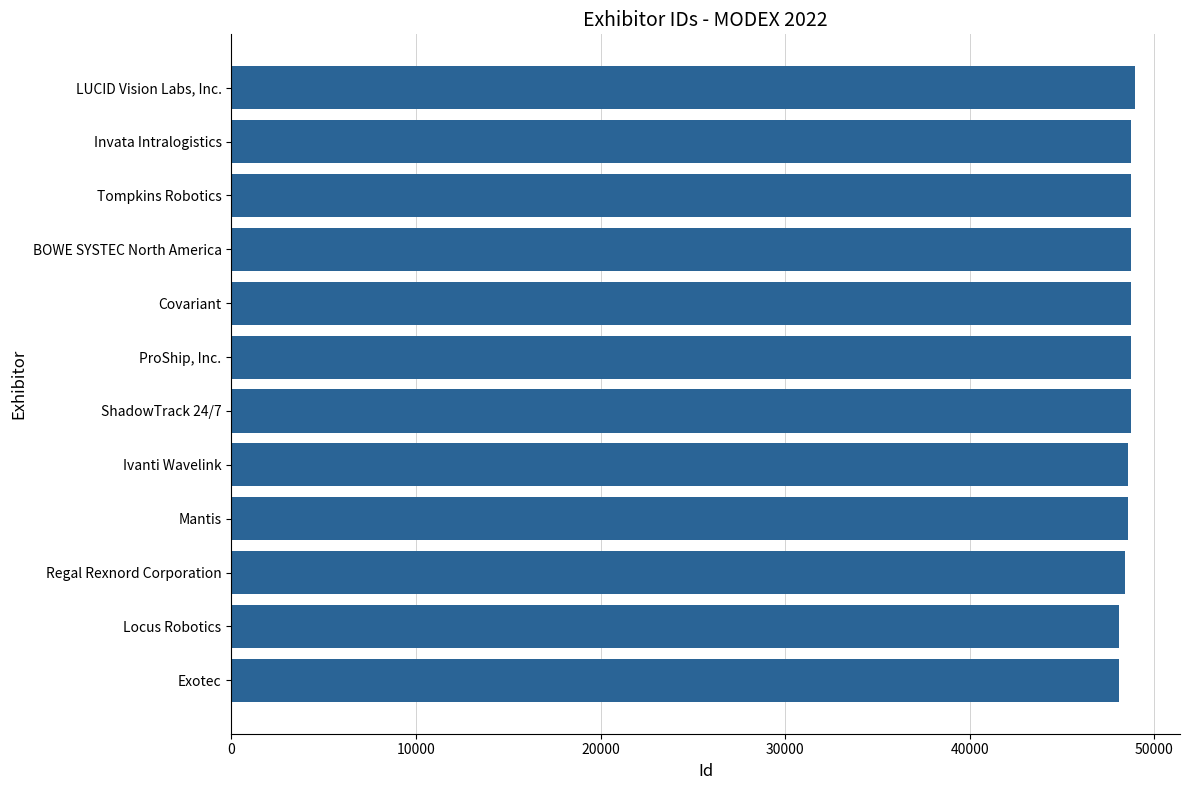

The value at ShadowTrack 24/7 is 48703. True or false?

True